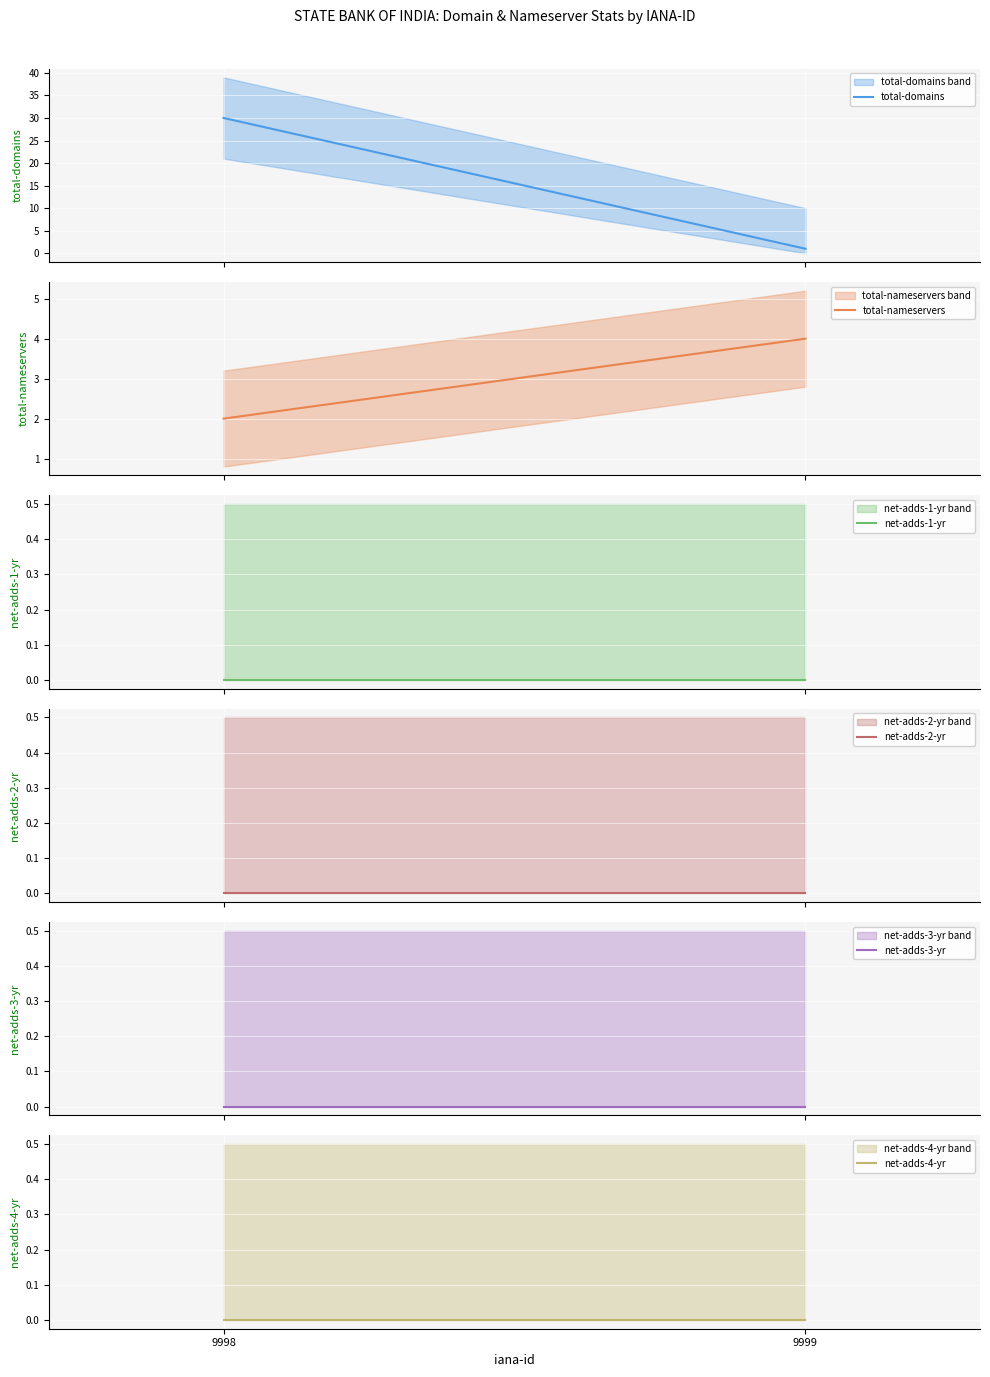

What is the spread (max minus min) of values at 9998?

30